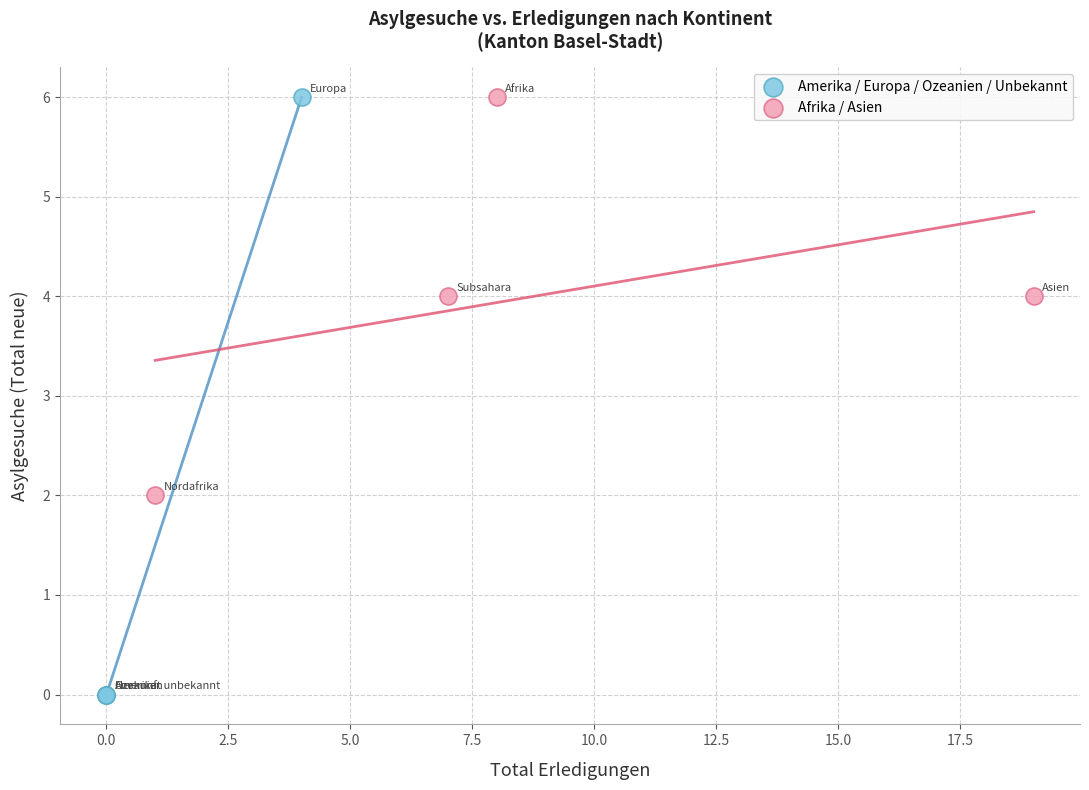

Which series has the largest Y range (max minus min)?

Amerika / Europa / Ozeanien / Unbekannt